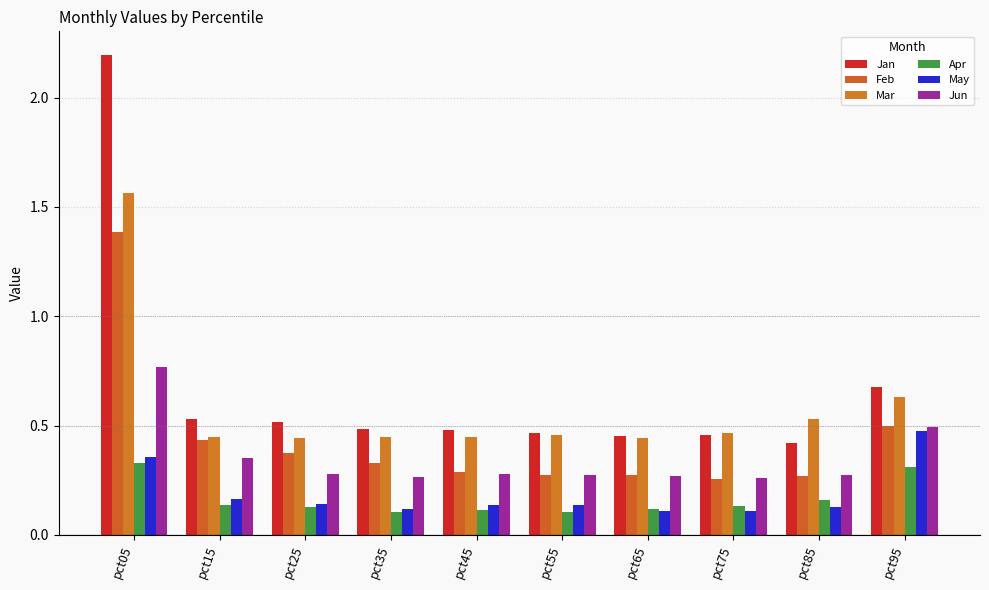

Which series has the largest range (max minus min)?

Jan